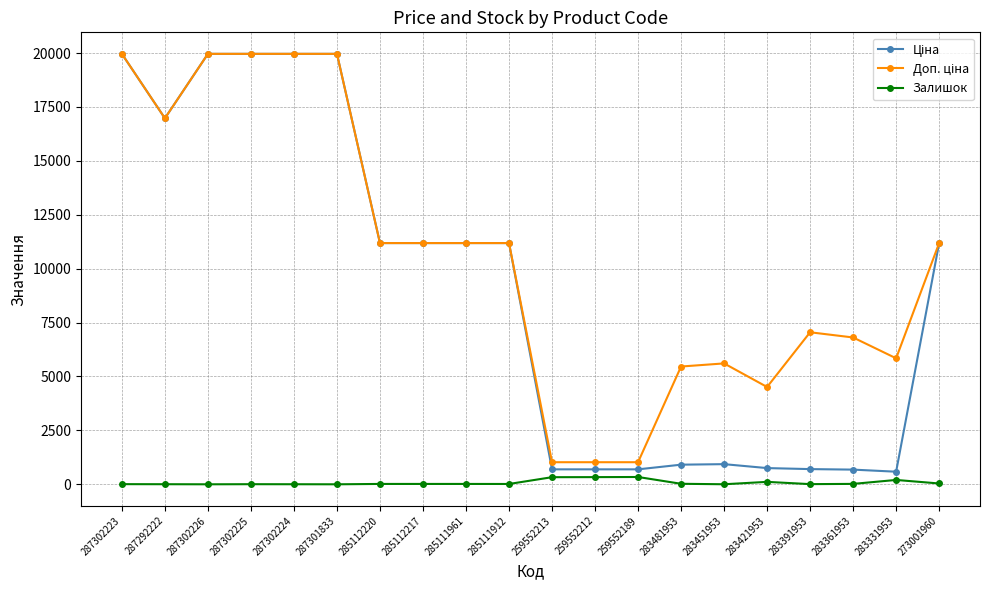

Is it true that Залишок equals 17.0 at 285112217?

True